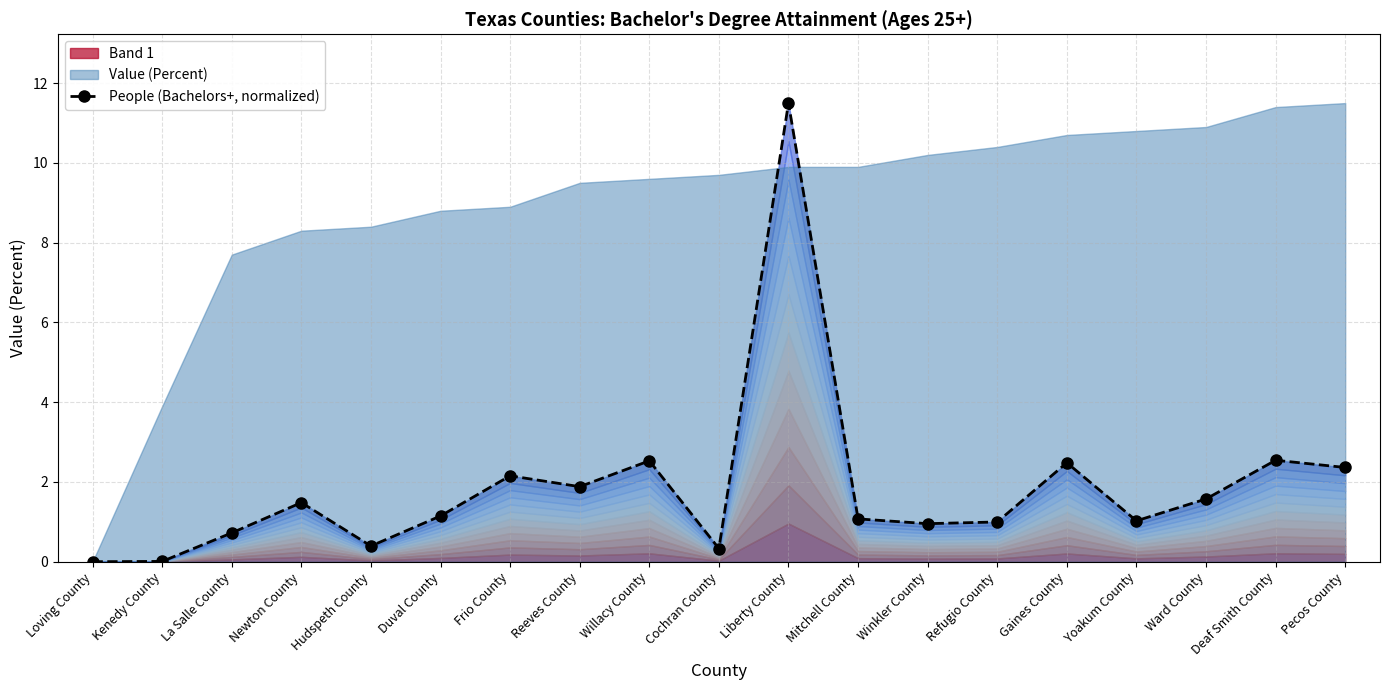

What is the sum of the values at Mitchell County and Pecos County?

3.4